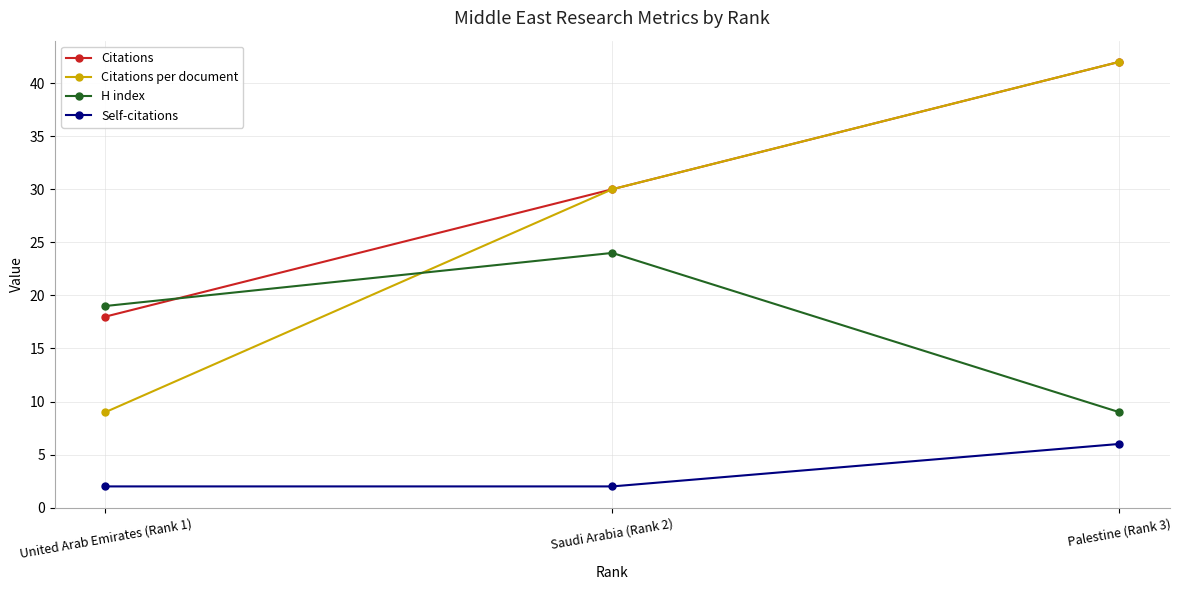

What is the difference between the Self-citations values at United Arab Emirates (Rank 1) and Palestine (Rank 3)?

4